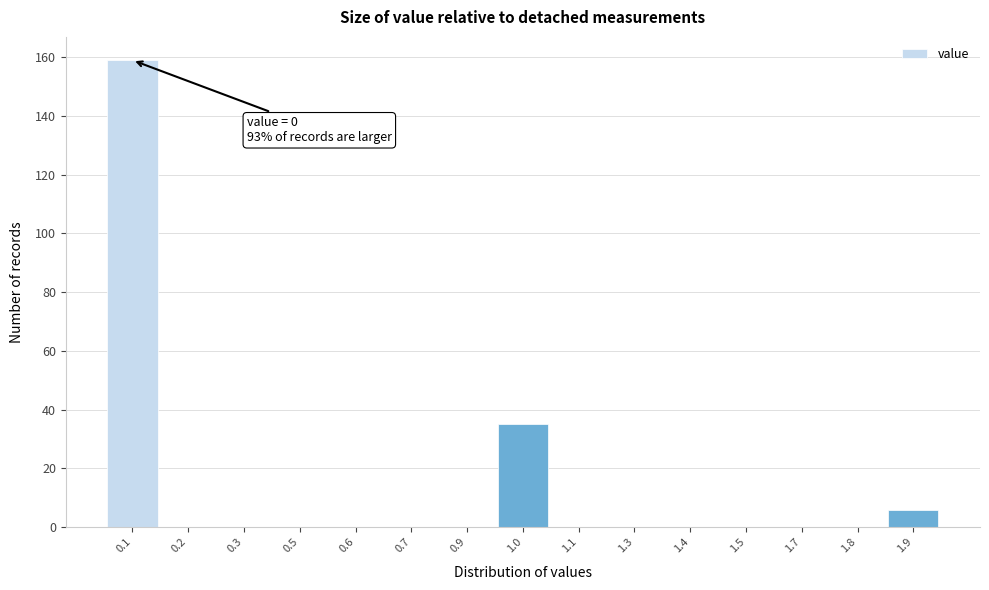

Reading left to right, extract all data points from this chart.

0.1=159	0.2=0	0.3=0	0.5=0	0.6=0	0.7=0	0.9=0	1.0=35	1.1=0	1.3=0	1.4=0	1.5=0	1.7=0	1.8=0	1.9=6